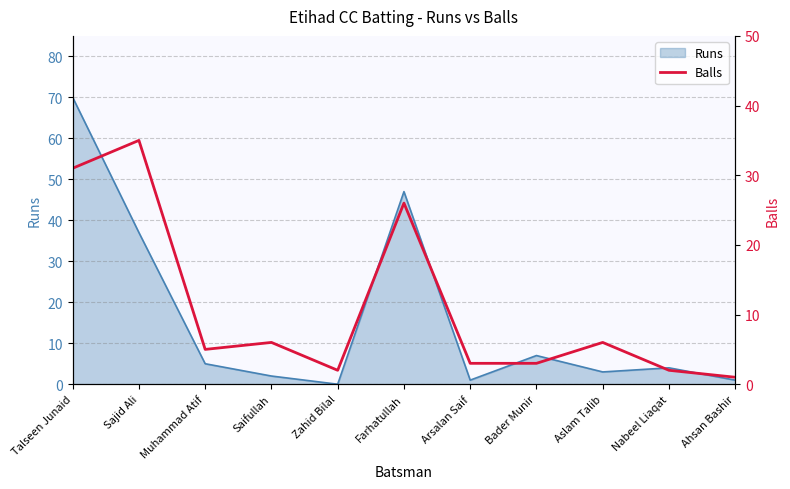

How many data points are less than 5?

5